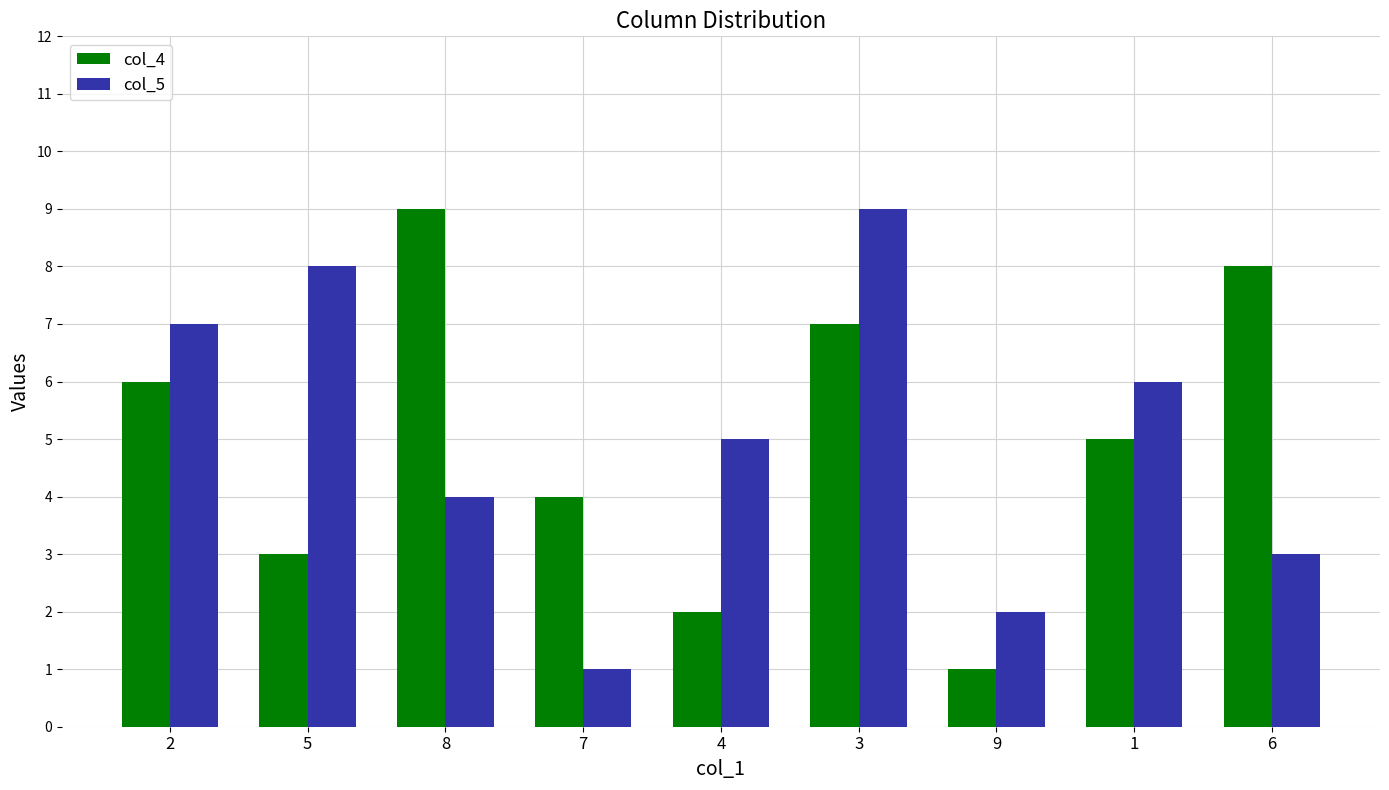

The value of col_4 at 1 is 3. True or false?

False